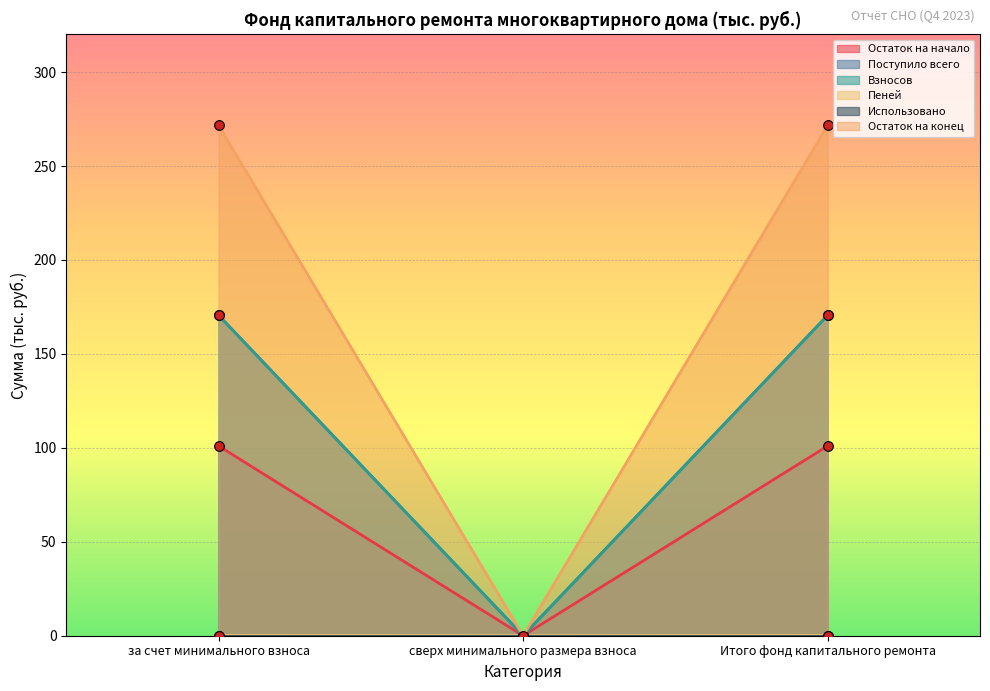

Is the value of Поступило всего at сверх минимального размера взноса greater than the value of Остаток на начало at за счет минимального взноса?

No